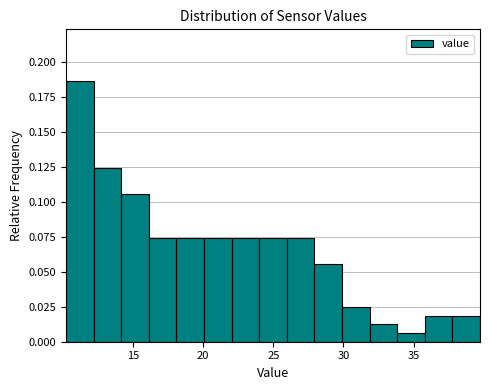

Read against the x-axis, roughly where is the centre of the tallest bar?

11.0